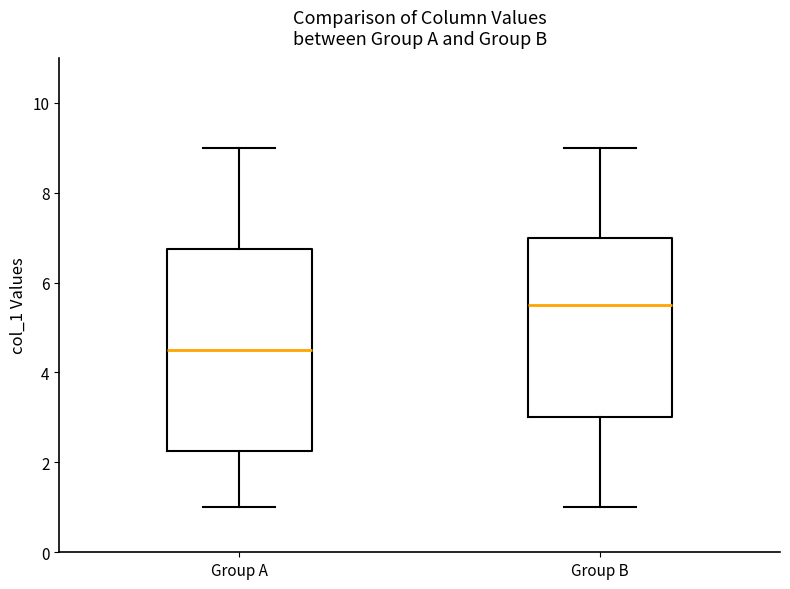

Which box's median line is the lowest?

Group A